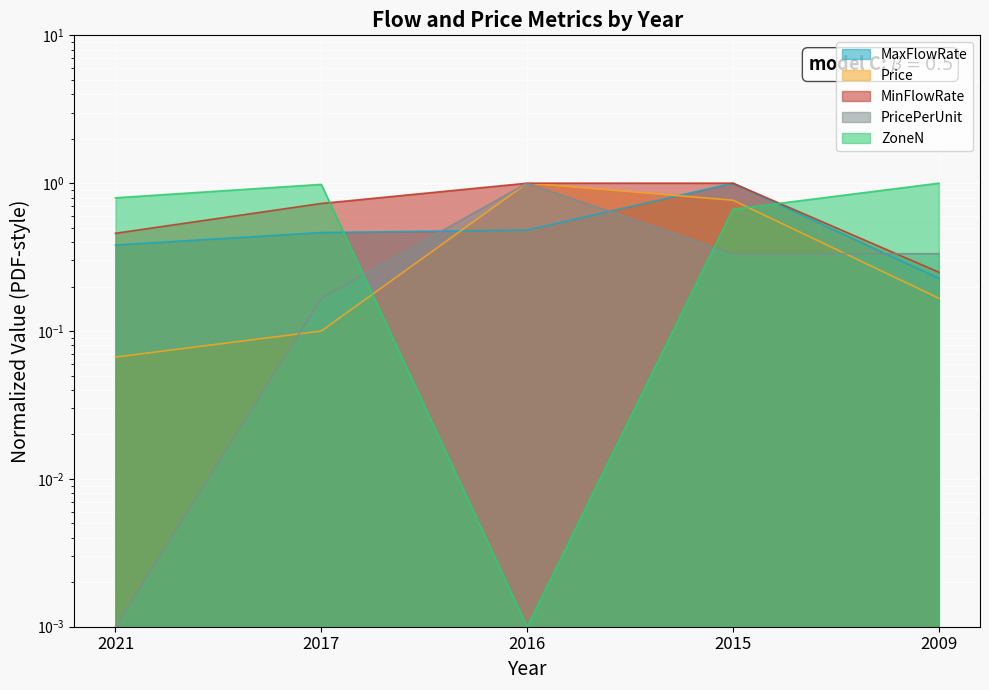

What is the difference between the maximum and minimum values in the MaxFlowRate series?

0.8